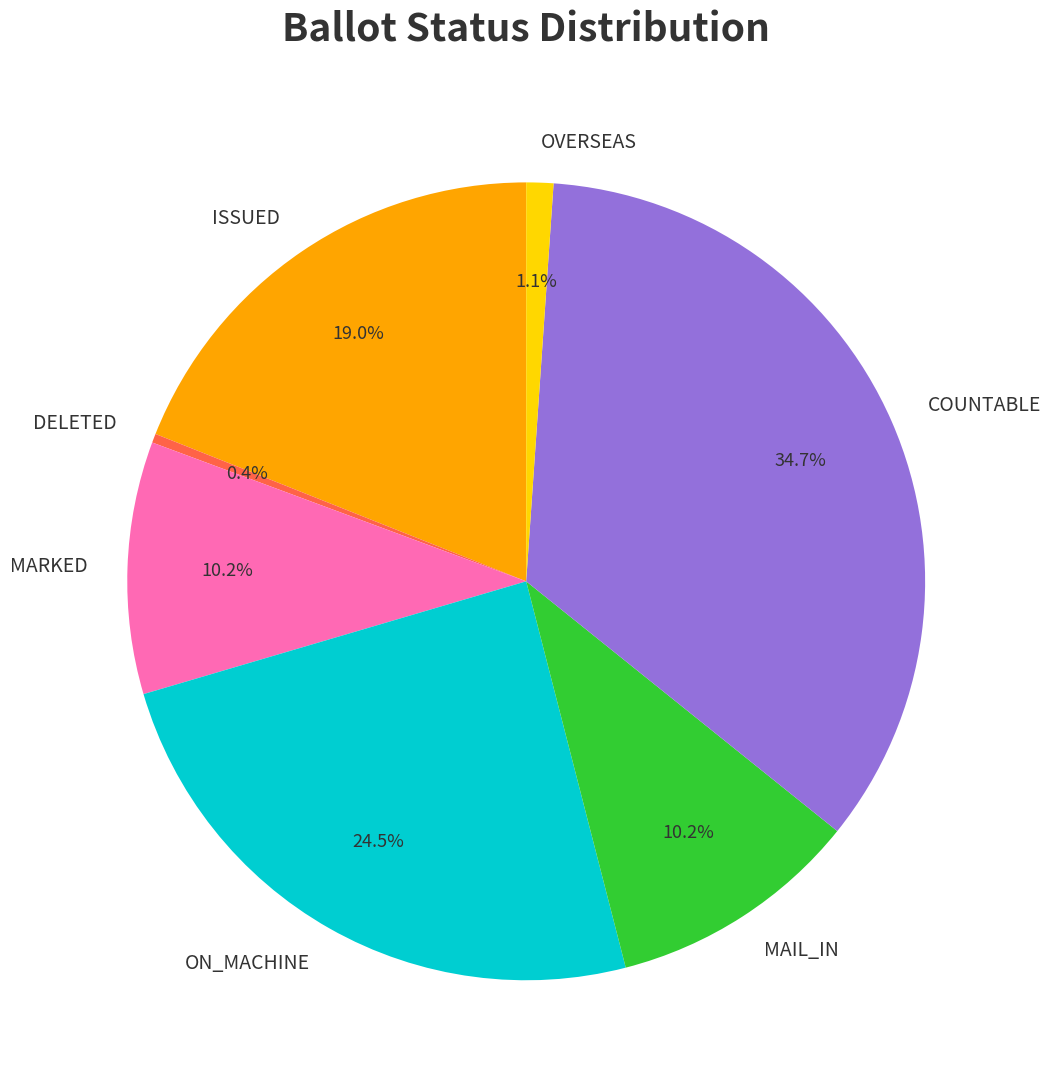

The OVERSEAS slice represents 1% of the pie. True or false?

True